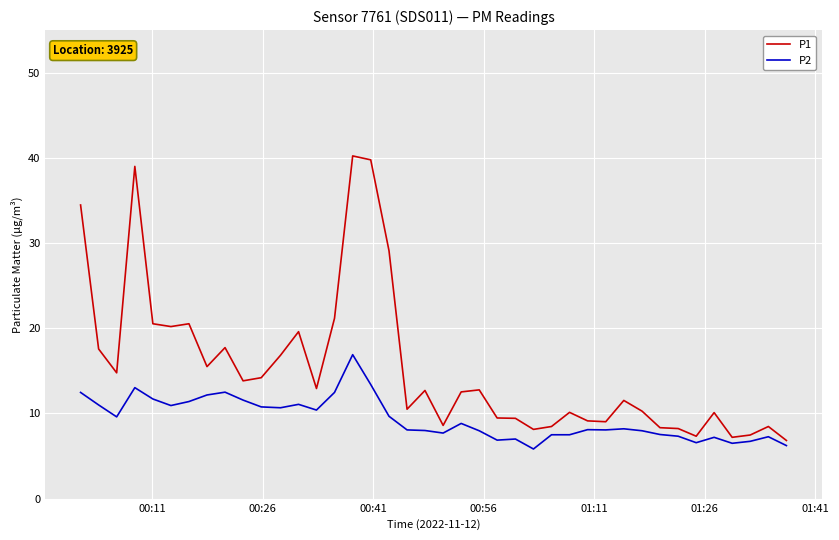

Which series has the largest total across all categories?

P1